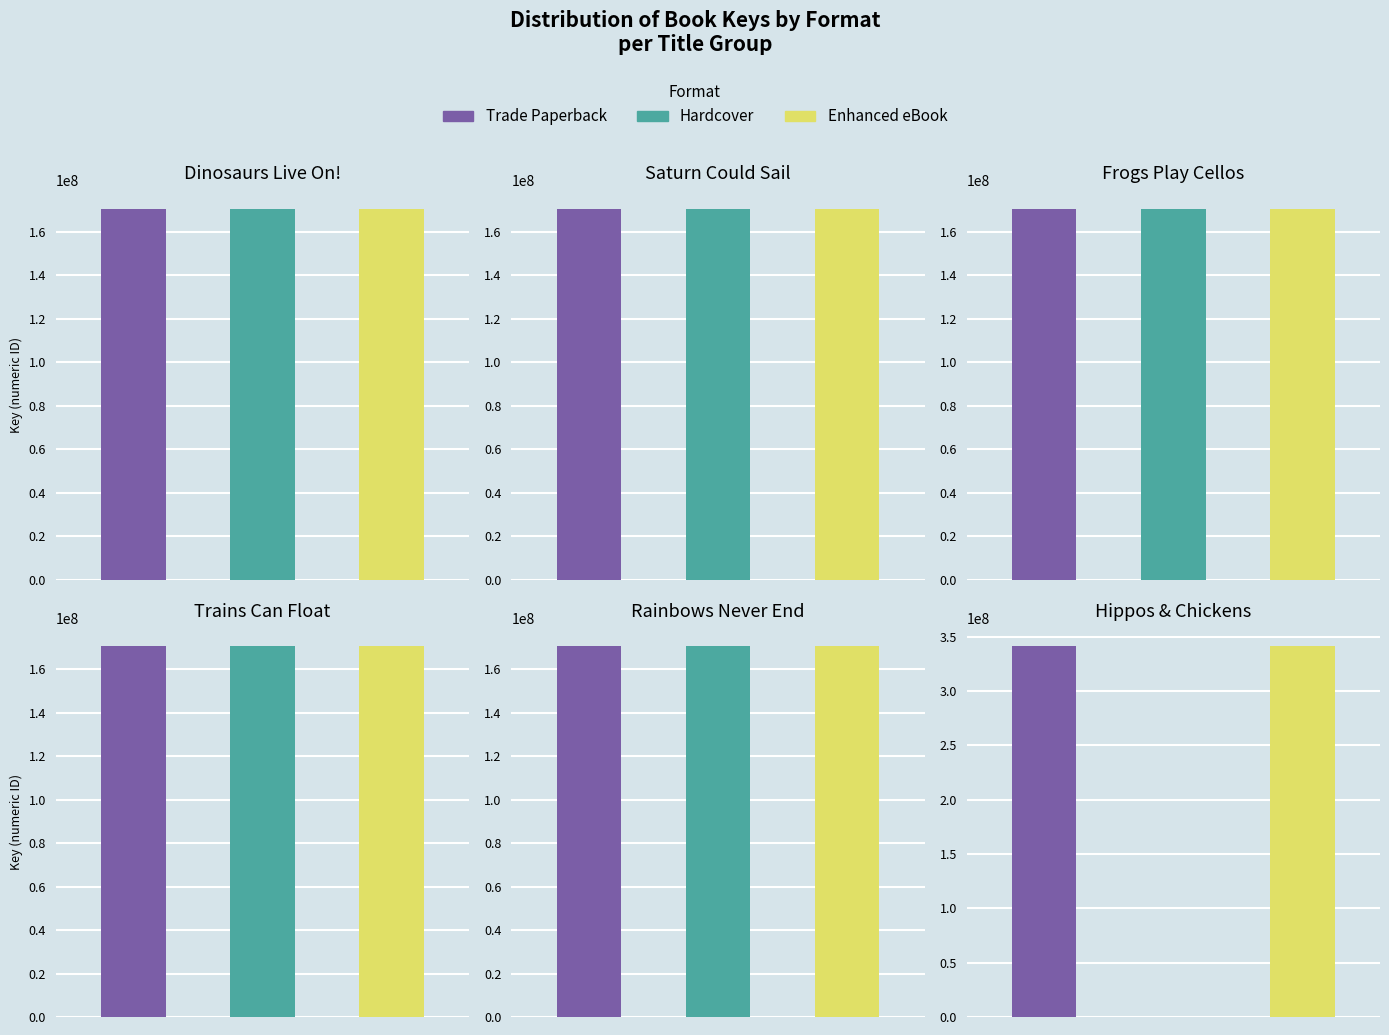

How many bars are there in each group?

3